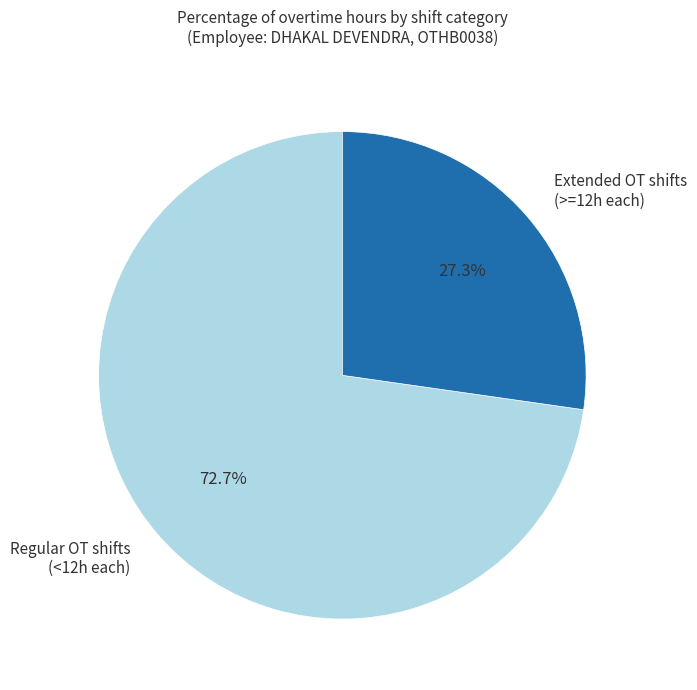

How many slices are in this pie chart?

2